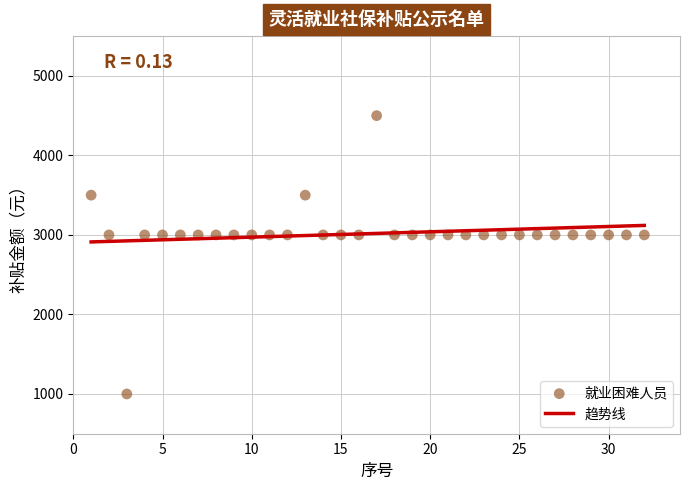

What is the range of Y values (max minus min)?

3500